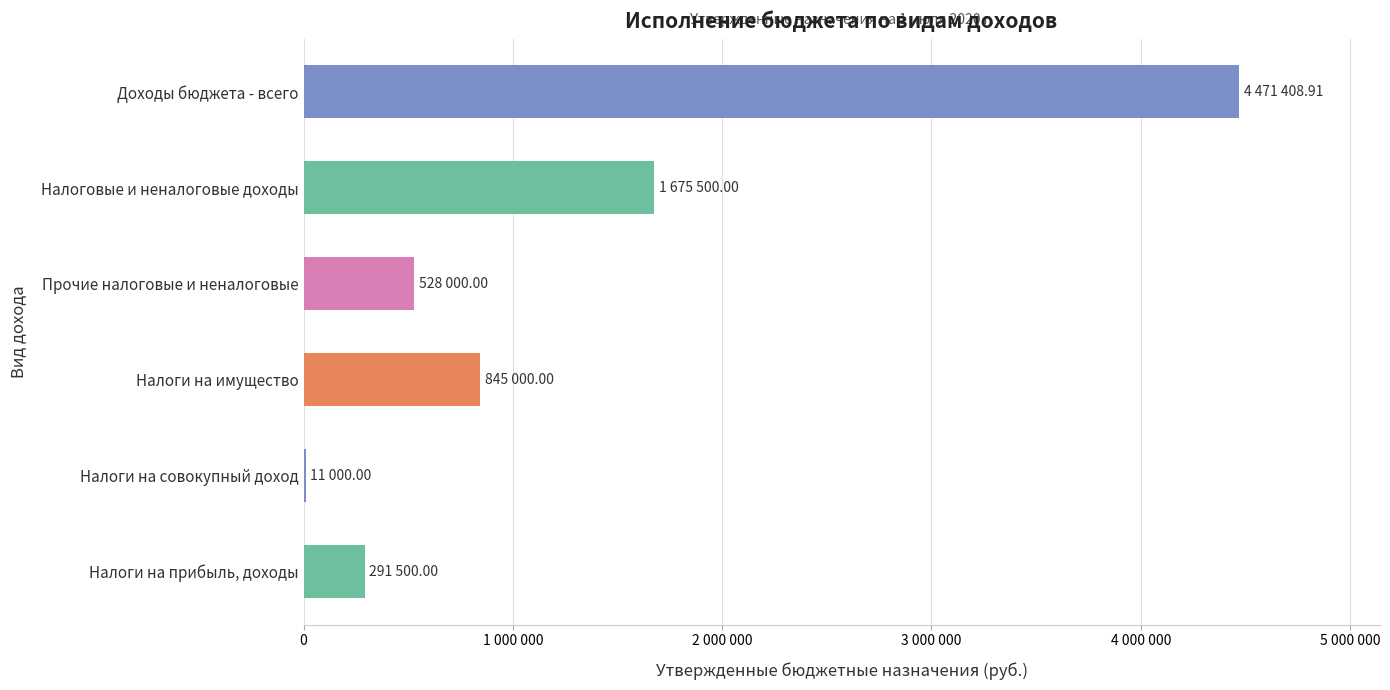

Does the chart contain any negative values?

No